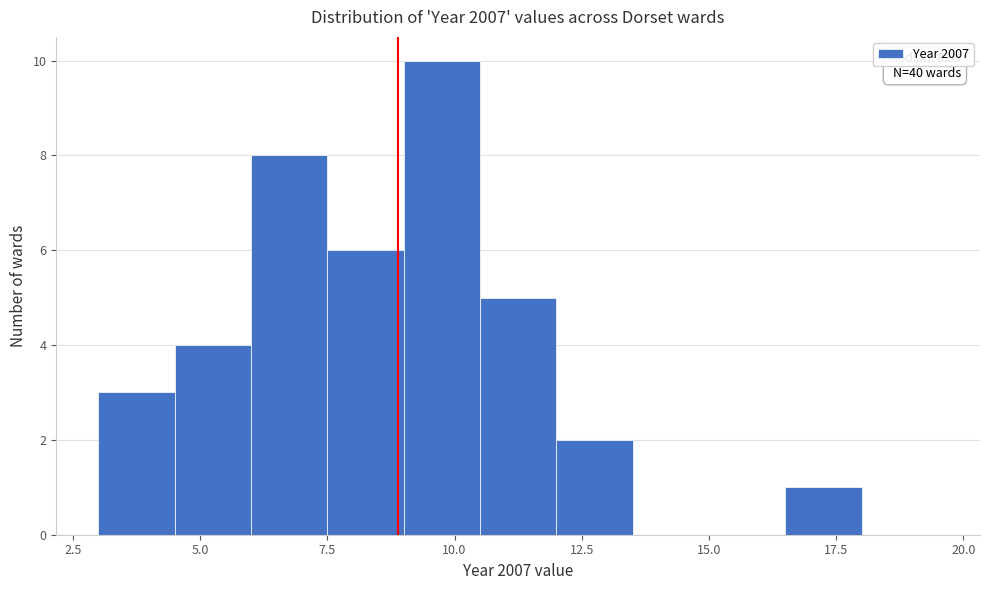

Around what value on the x-axis is the tallest bar? Give the approximate position of its centre, as read against the axis.

10.0